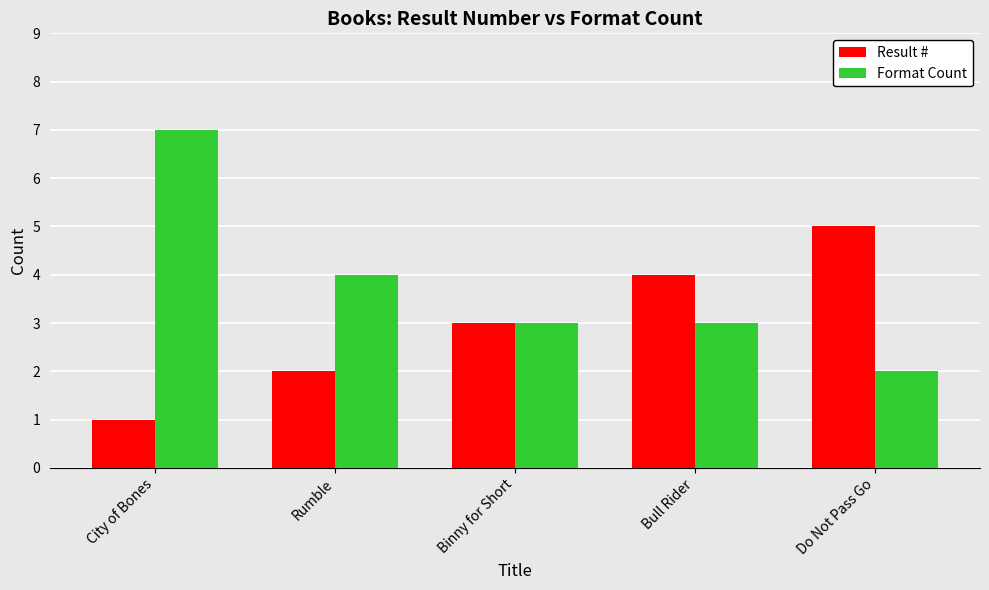

What value does the Format Count series have at Bull Rider?

3